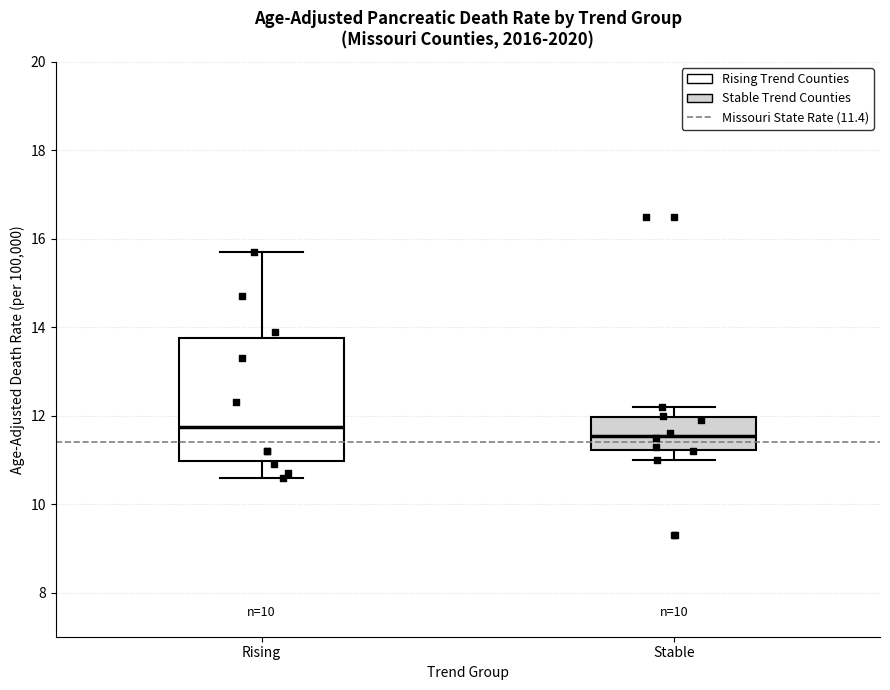

Reading left to right, read every box against the y-axis: the position of its median line, the range the box covers, and the ends of its whiskers. The values are not printed on the chart, so give them approximately, as read against the axis.

Rising: median 11.8, box 11.0 to 13.8, whiskers 10.6 to 15.8
Stable: median 11.6, box 11.2 to 12.0, whiskers 11.0 to 12.2